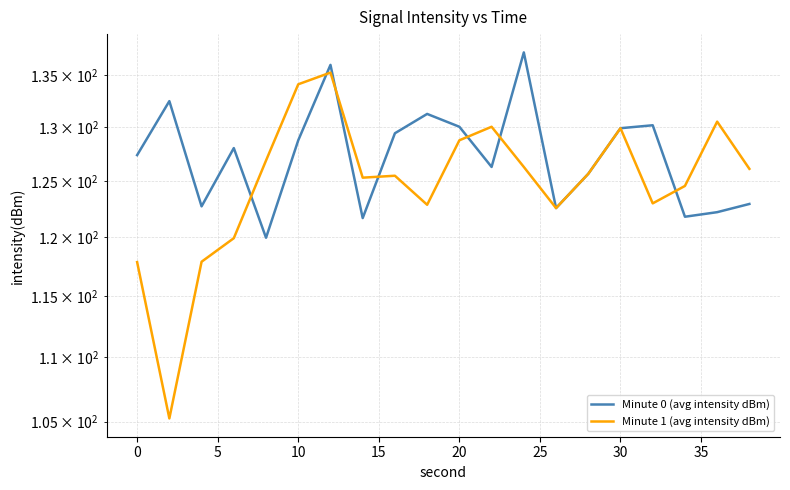

What is the sum of the Minute 1 (avg intensity dBm) values at 12 and 0?

231.5